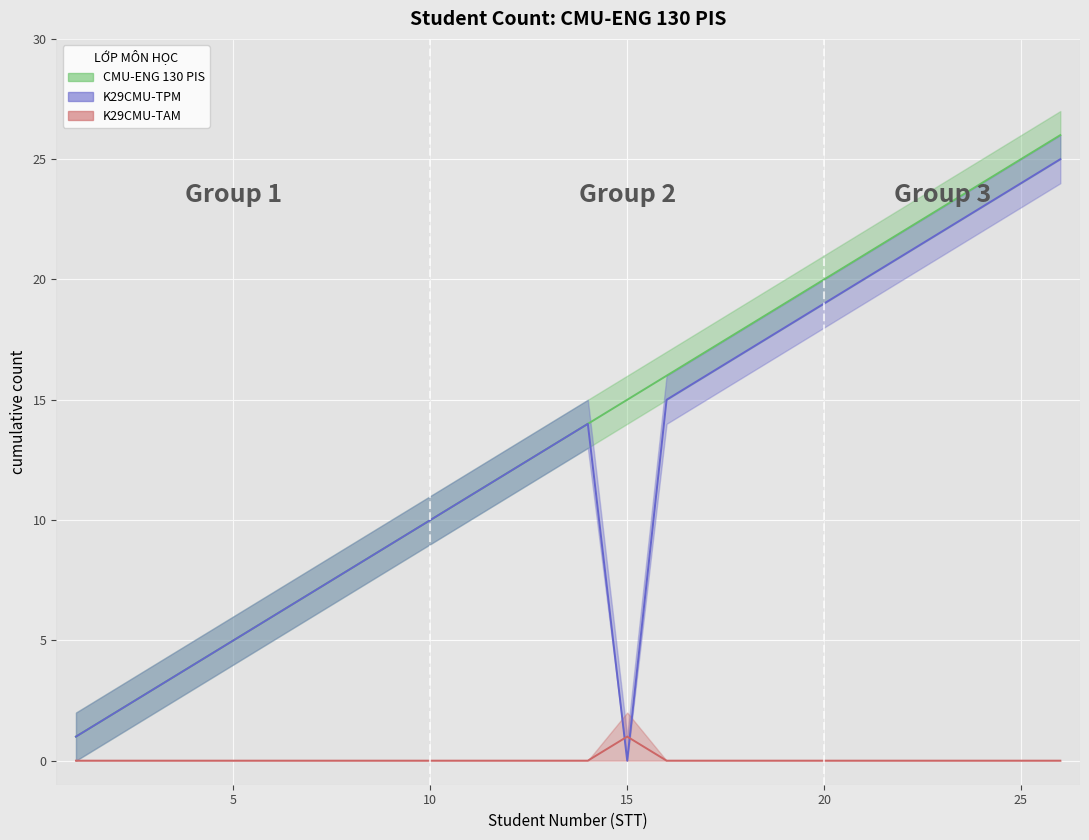

List the series in order of their peak value, highest first.

CMU-ENG 130 PIS, K29CMU-TPM, K29CMU-TAM